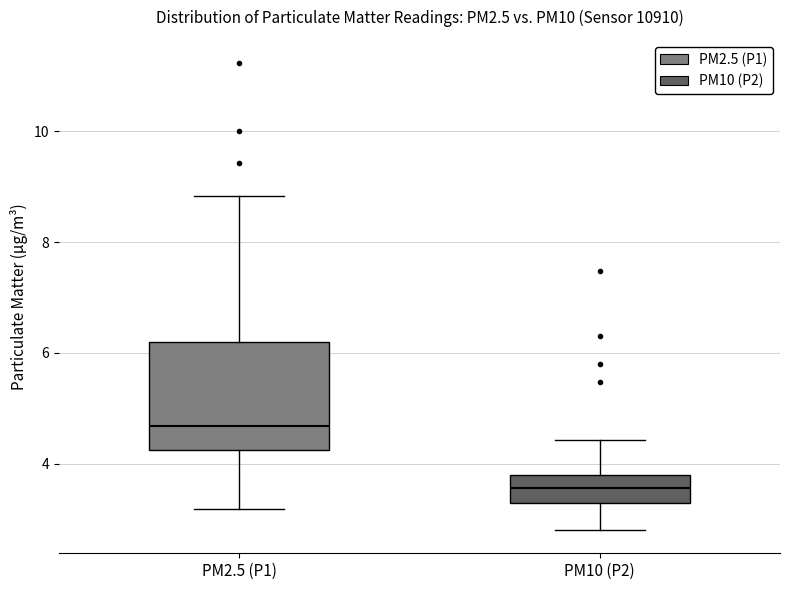

Where is the upper edge of the box for PM10 (P2) on the y-axis? The values are not printed on the chart, so give them approximately, as read against the axis.

3.8